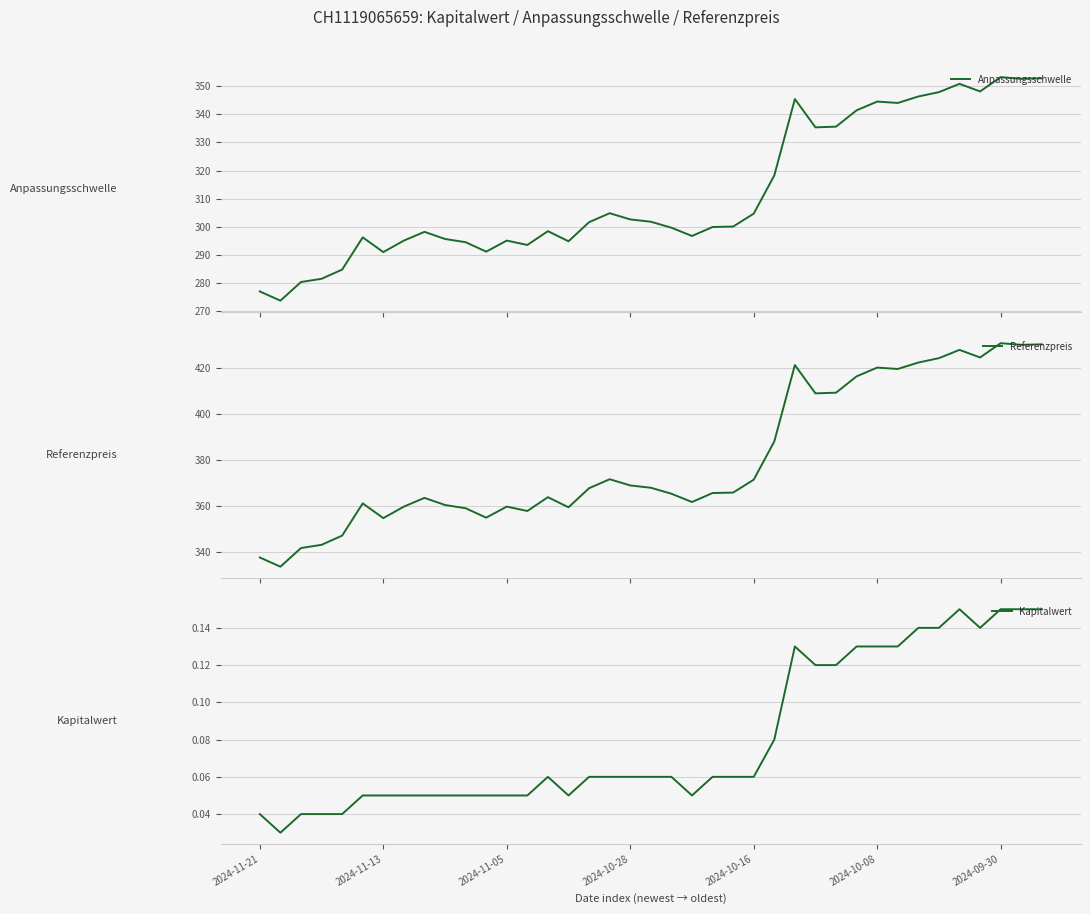

The value of Referenzpreis at 37 is 175.9. True or false?

False